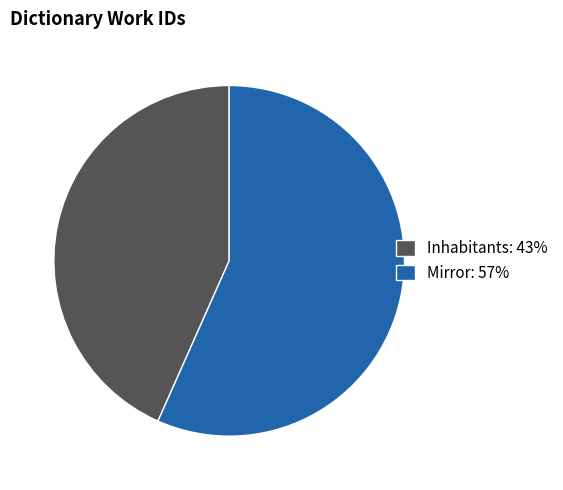

How many segments does this pie chart have?

2